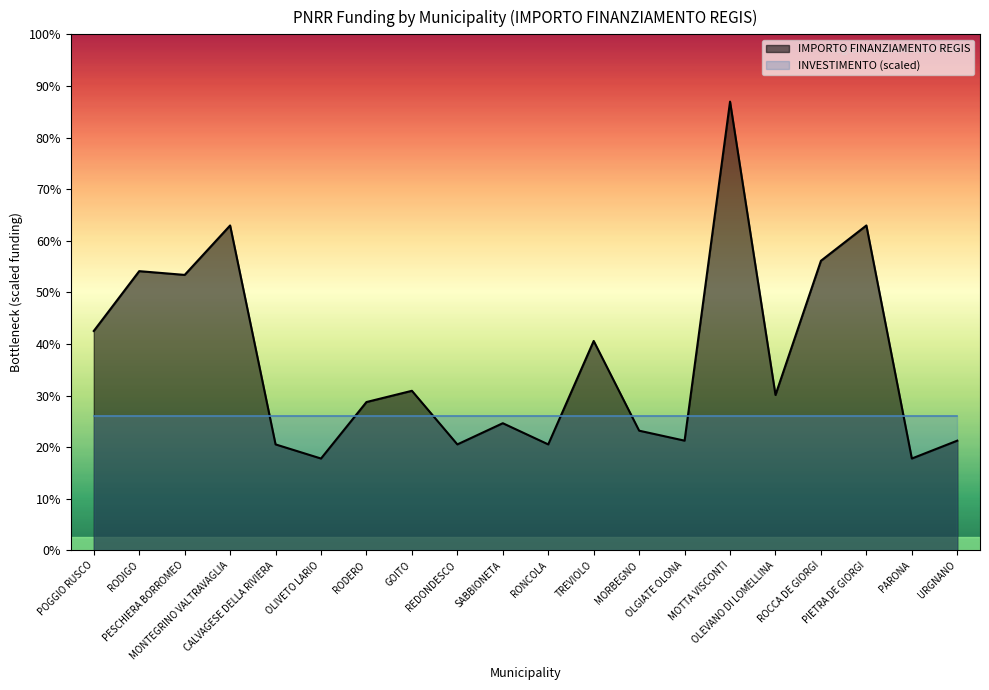

What is the ratio of the value at REDONDESCO to the value at SABBIONETA?

0.8